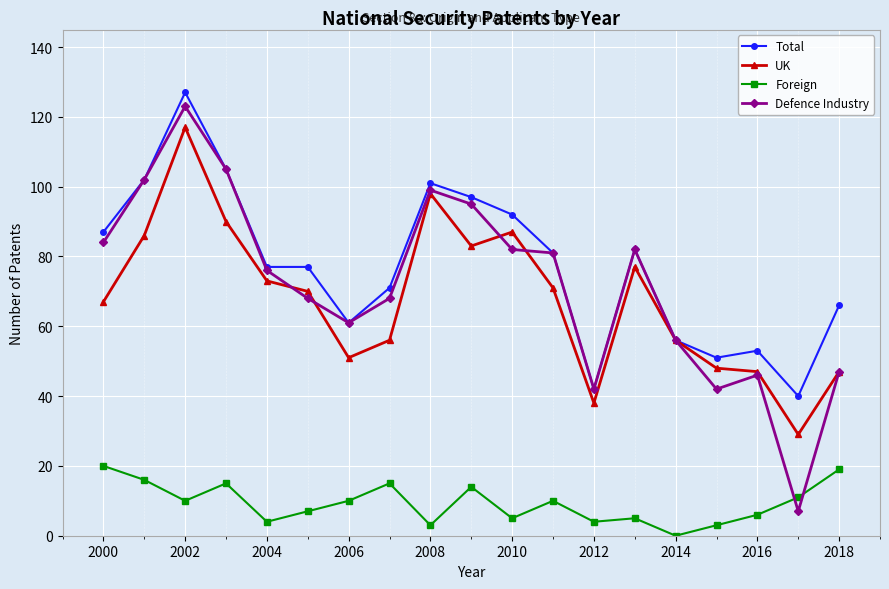

What is the maximum value shown in the chart?

127